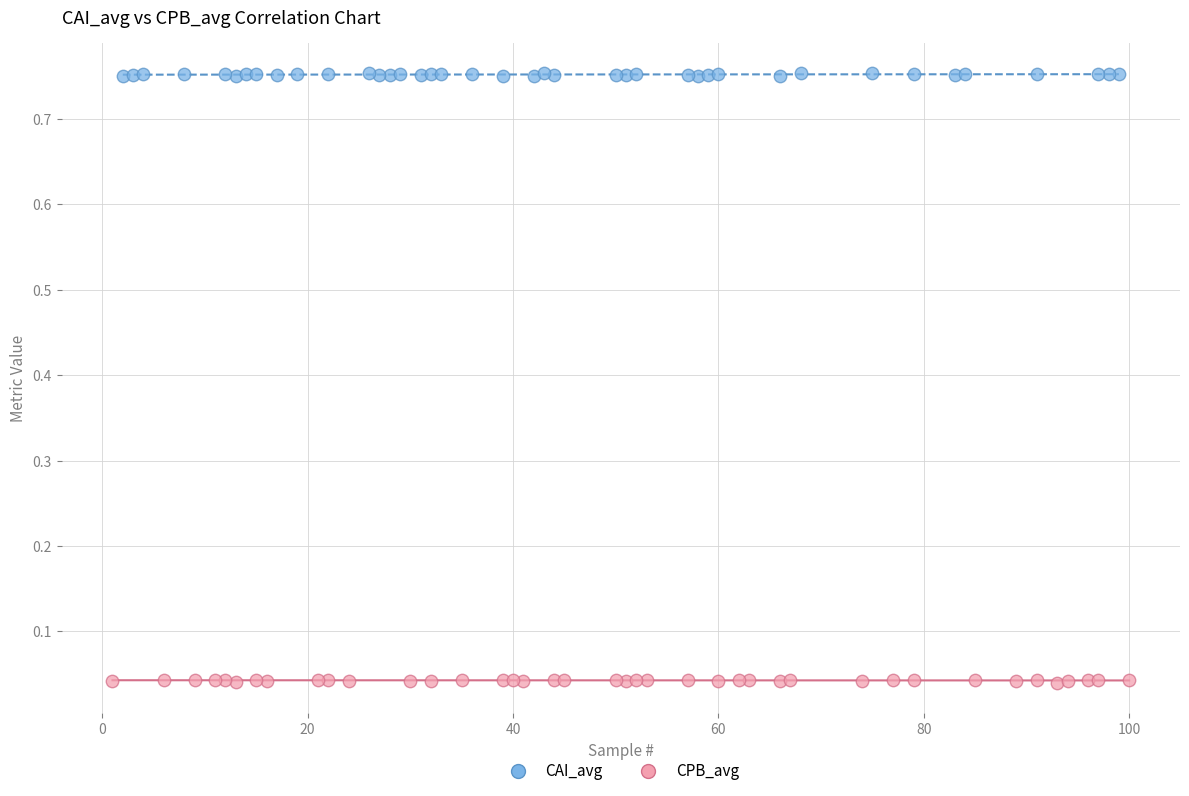

What are all the series names shown in the legend?

CAI_avg, CPB_avg